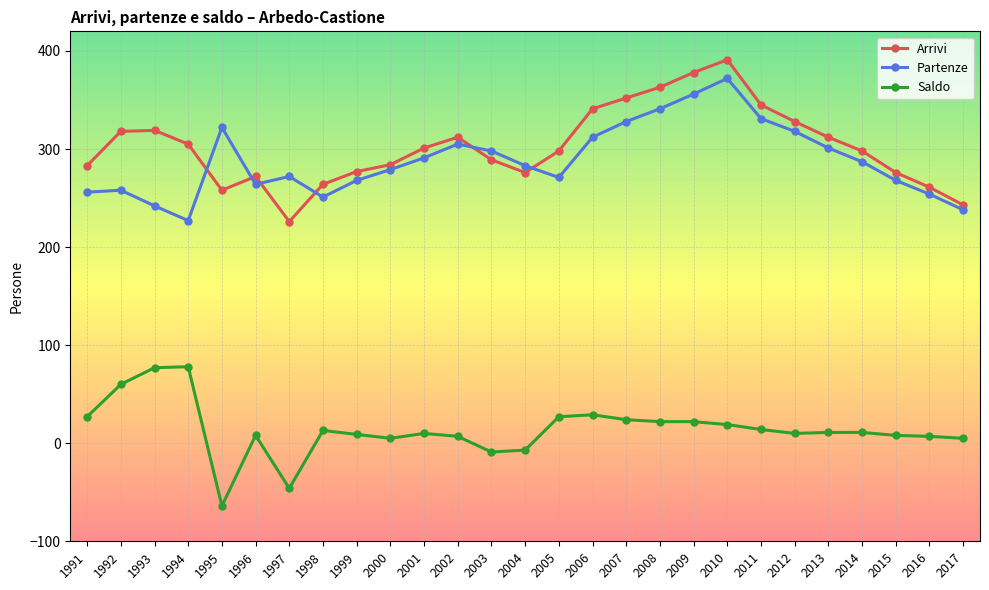

True or false: Arrivi has more than 2 points higher than both neighbors.

True